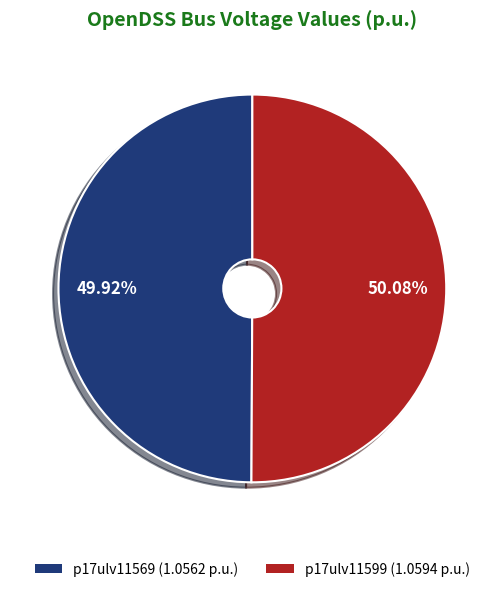

How much of the chart is everything except p17ulv11569?

50.1%